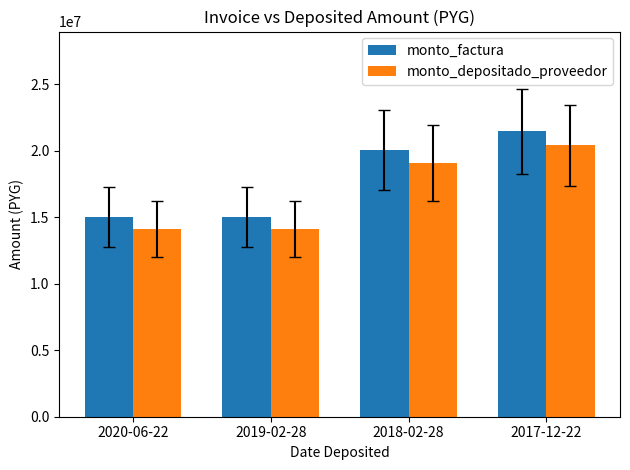

What is the difference between the monto_factura values at 2019-02-28 and 2018-02-28?

5050000